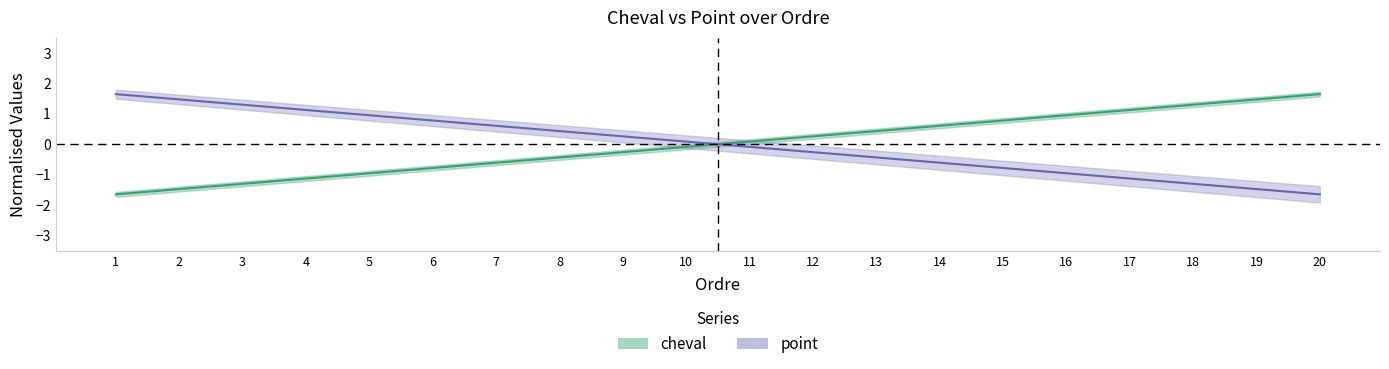

Which category has the lowest value in the point series?

1